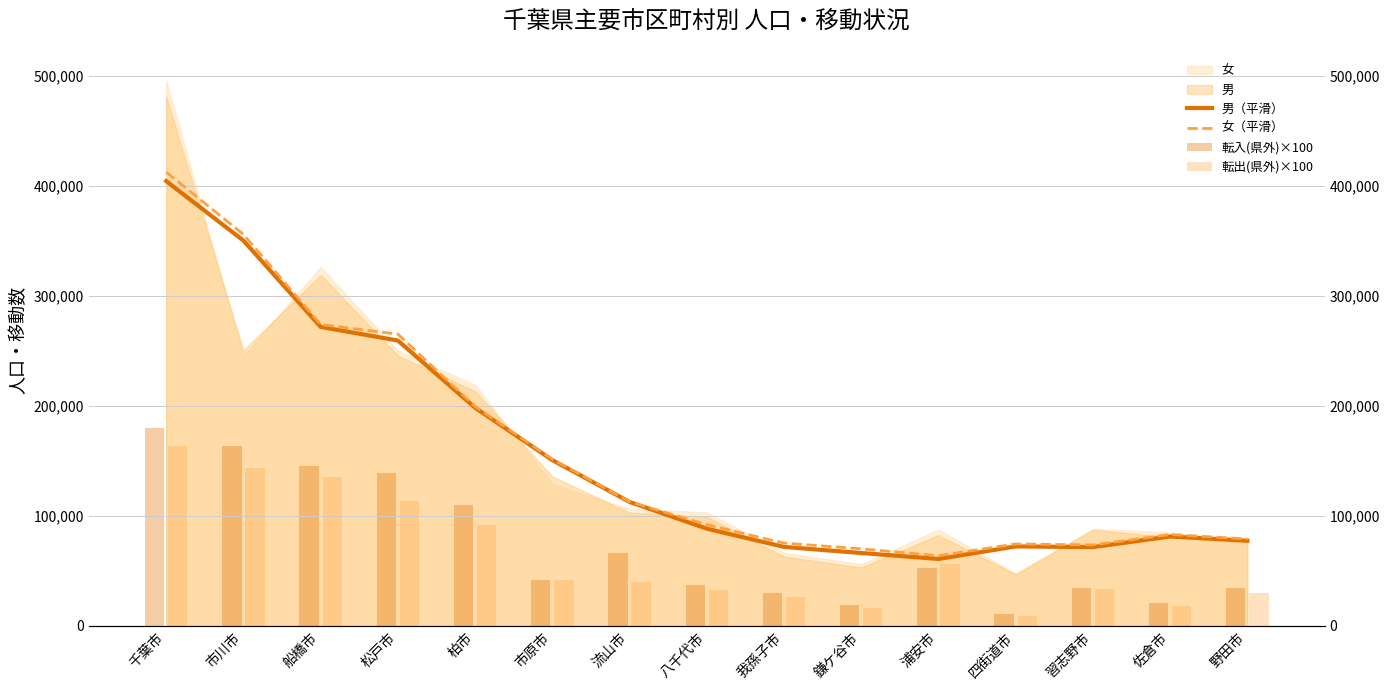

At which label does 転出(県外)×100 first exceed 39700?

千葉市